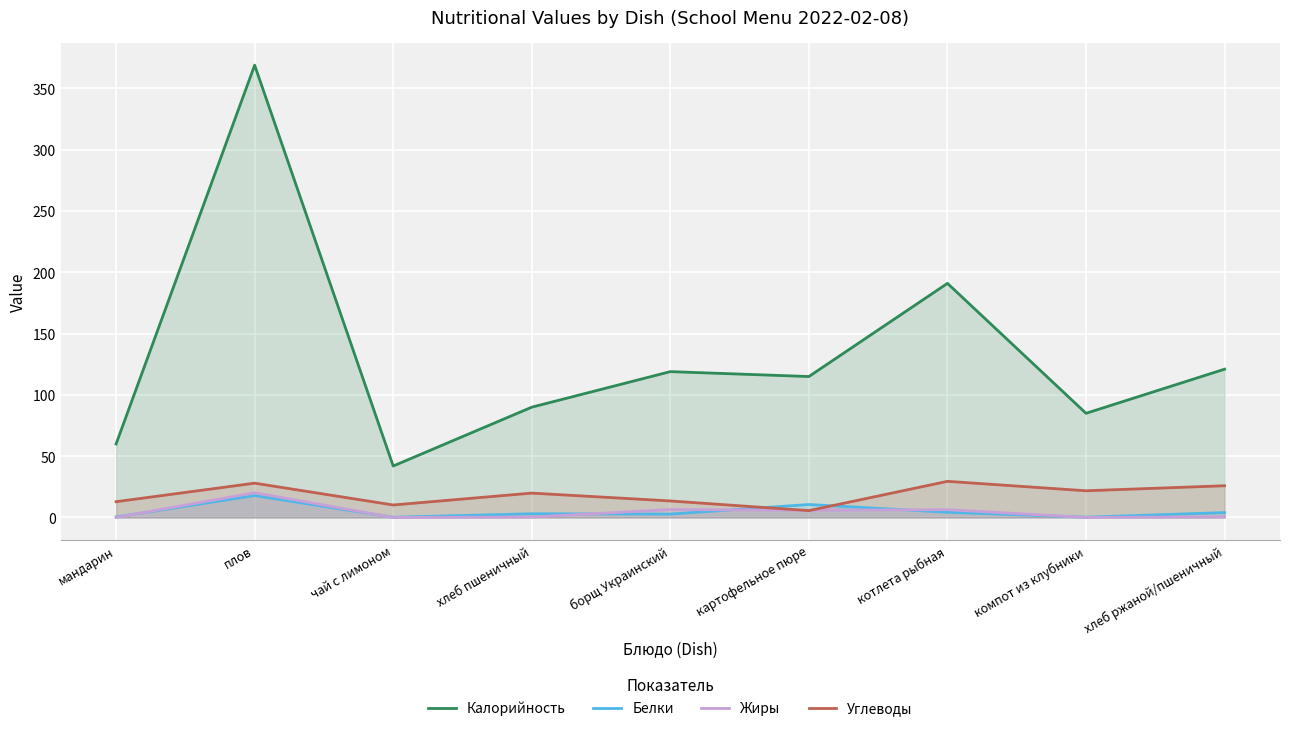

What is the average value of the Калорийность series?

132.4